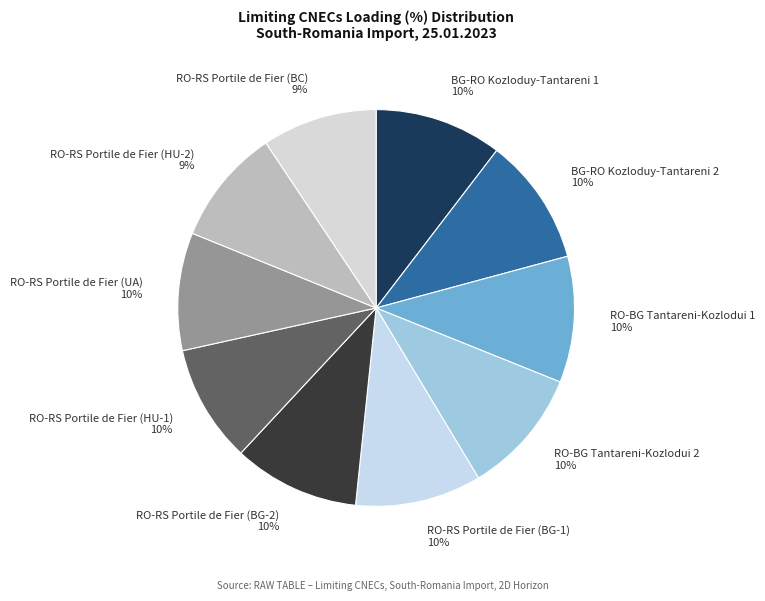

What is the ratio of the value at RO-RS Portile de Fier (HU-2) 9% to the value at RO-RS Portile de Fier (BG-2) 10%?

0.9